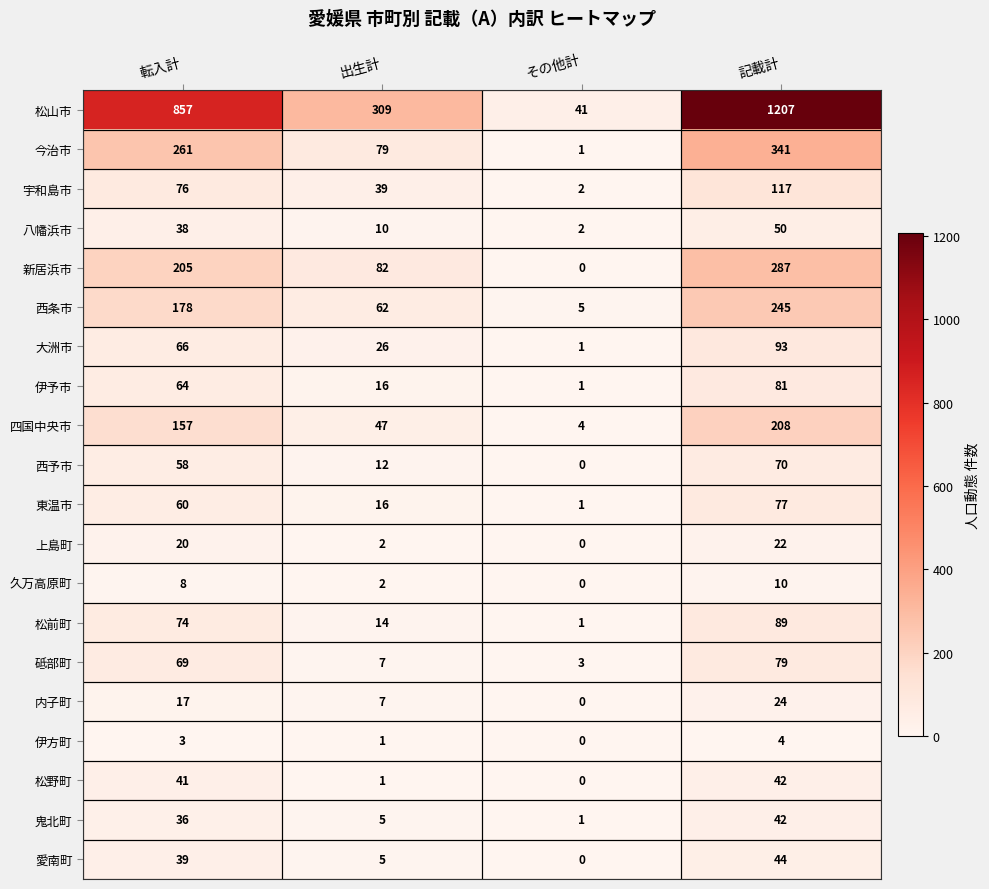

Count the number of data series in this chart.

20